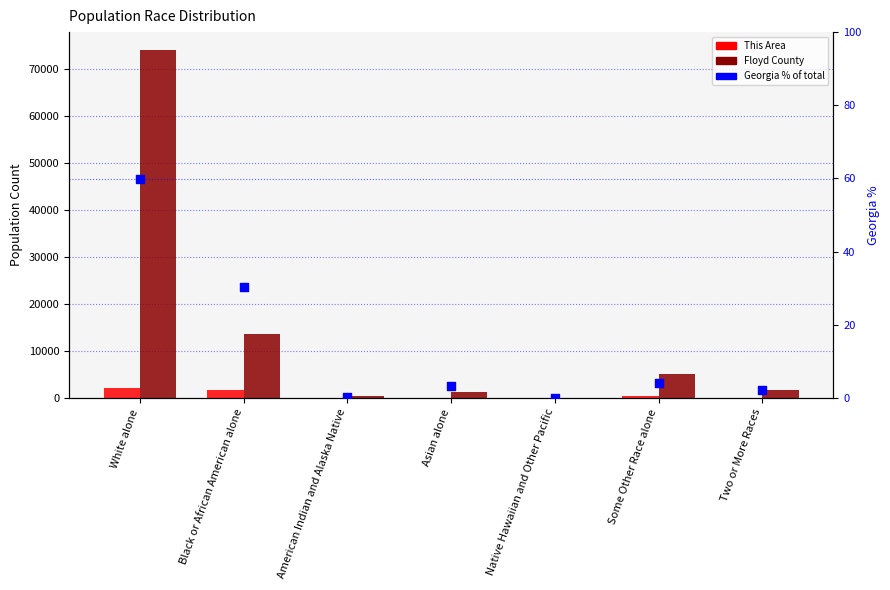

Which series contains the lowest Y value?

Georgia %